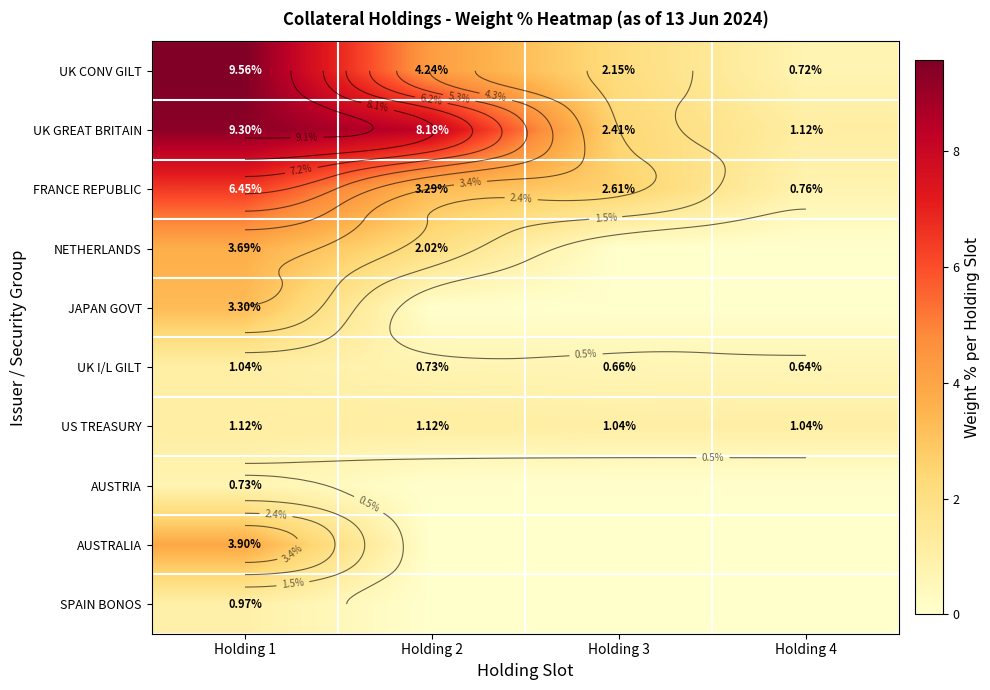

The AUSTRALIA series shows -1.8 at Holding 3. True or false?

False